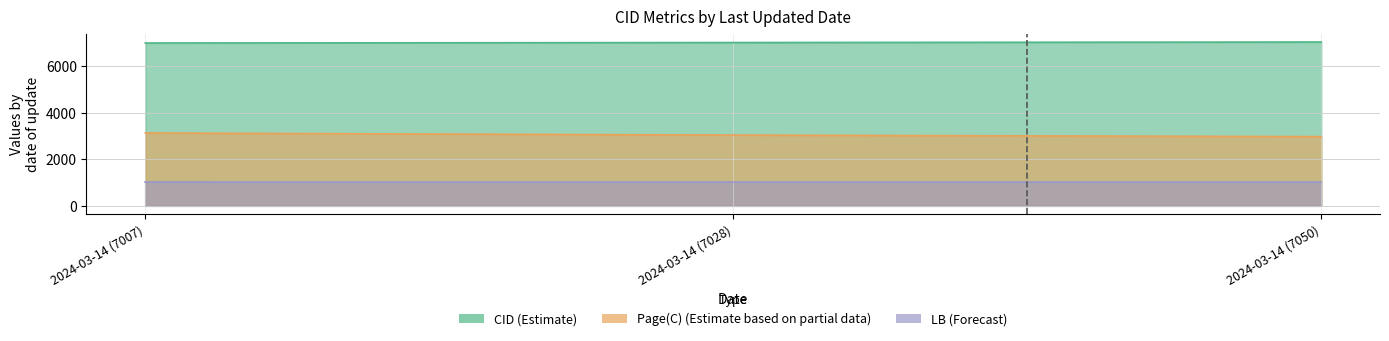

Which series changed the most between 2024-03-14 (7007) and 2024-03-14 (7050)?

Page(C)